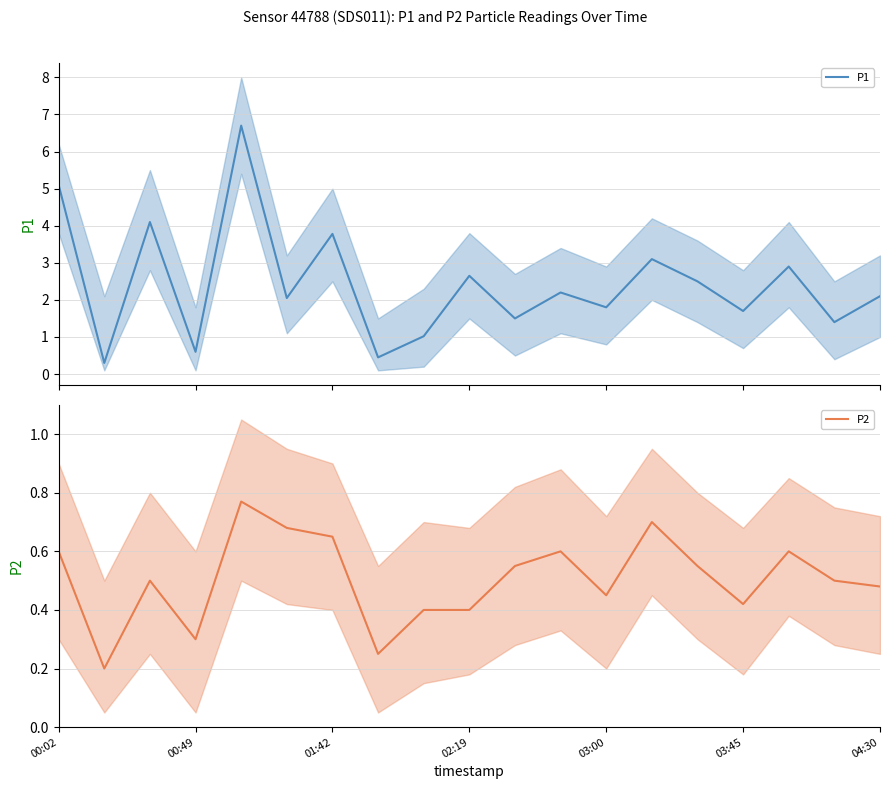

Which series has the largest total across all categories?

P1